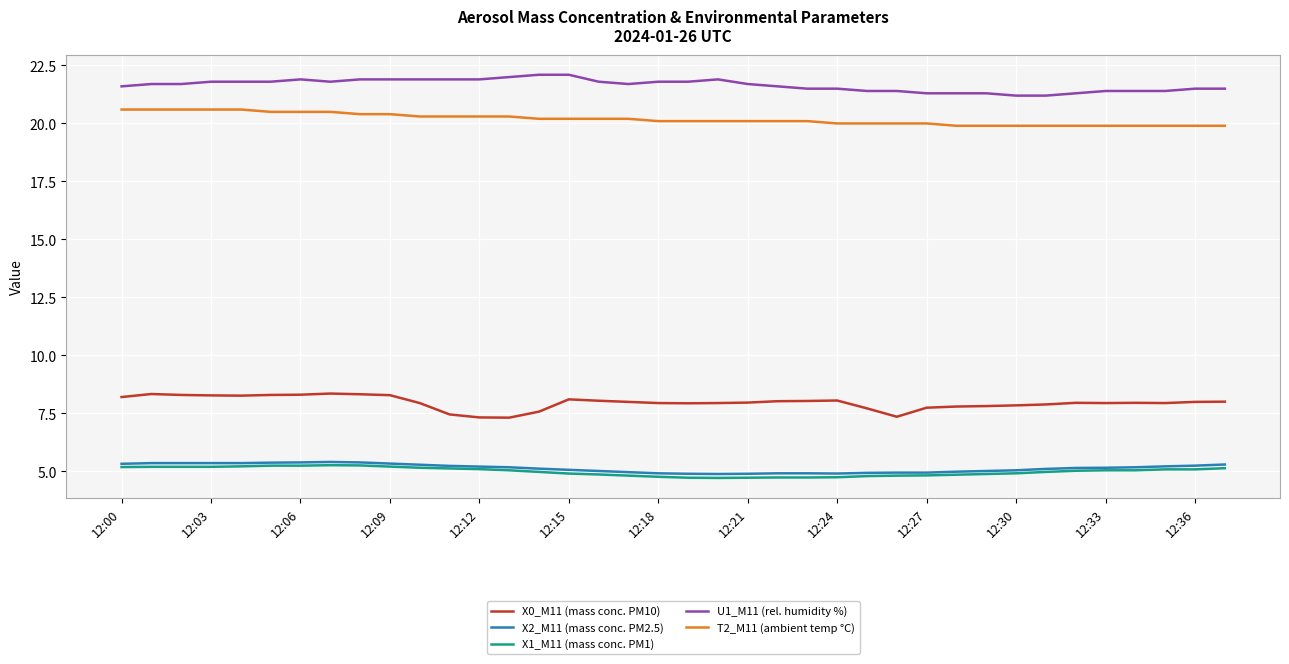

Which series has the largest total across all categories?

U1_M11 (rel. humidity %)